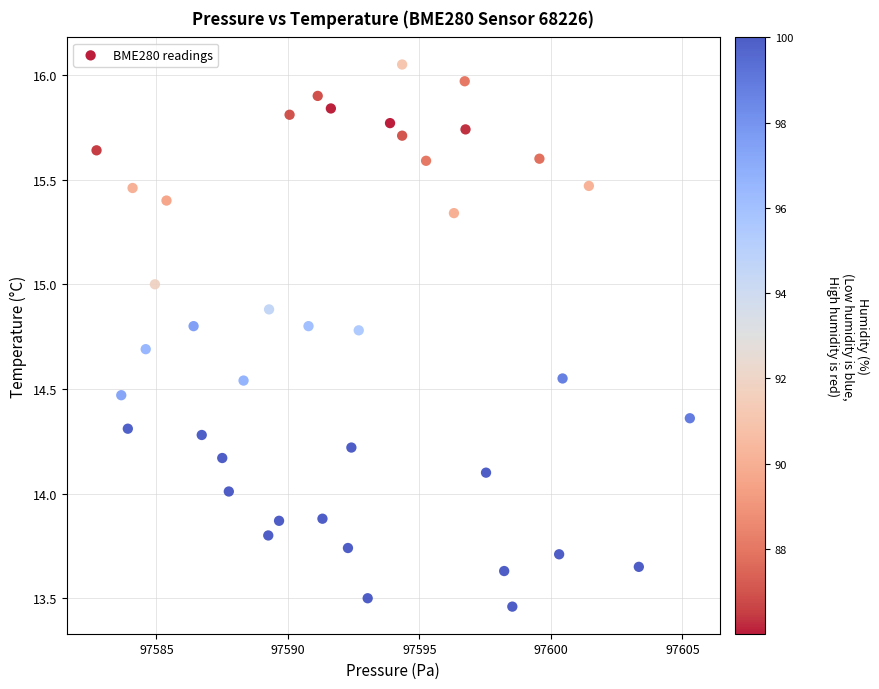

What is the range of X values (max minus min)?

22.6